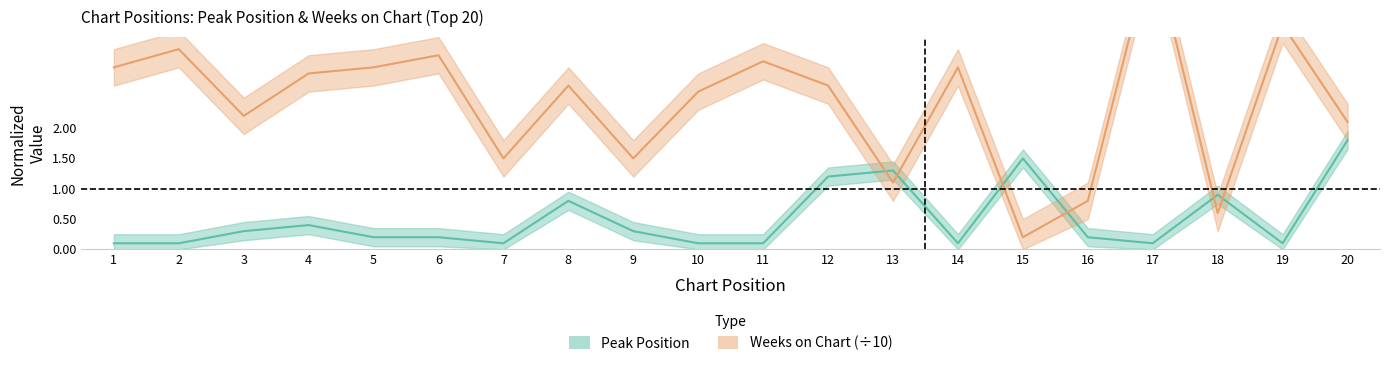

List the series in order of their overall mean, highest first.

Weeks on Chart, Peak Position